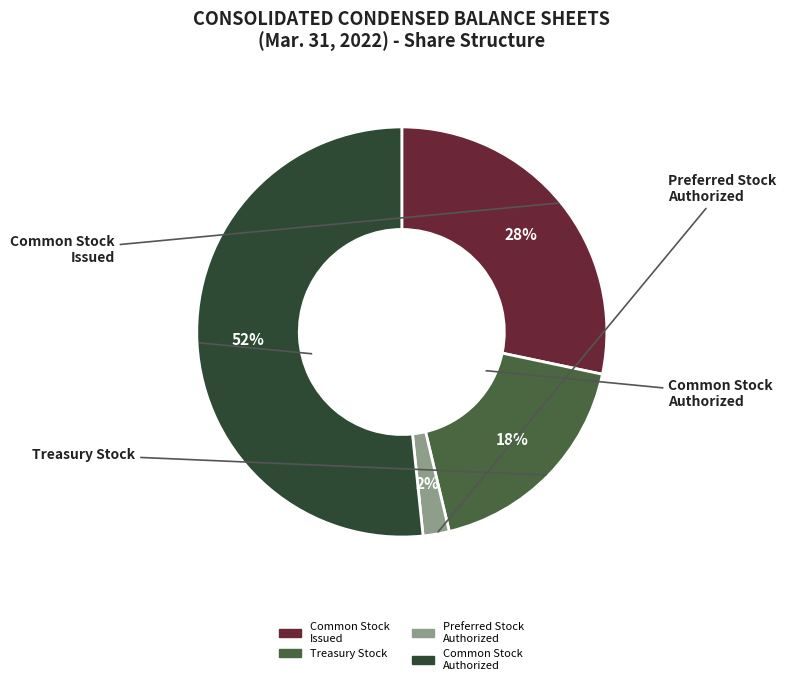

What percentage is the Preferred Stock Authorized slice, to the nearest percent?

2%